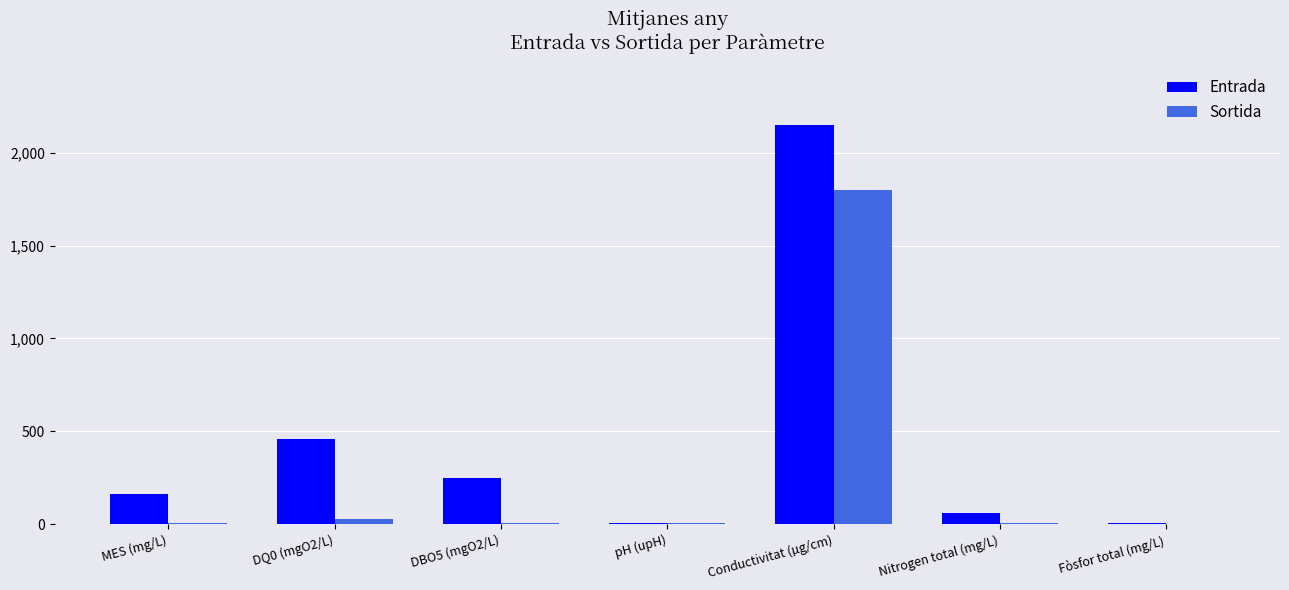

Which series has the widest spread of values?

Entrada